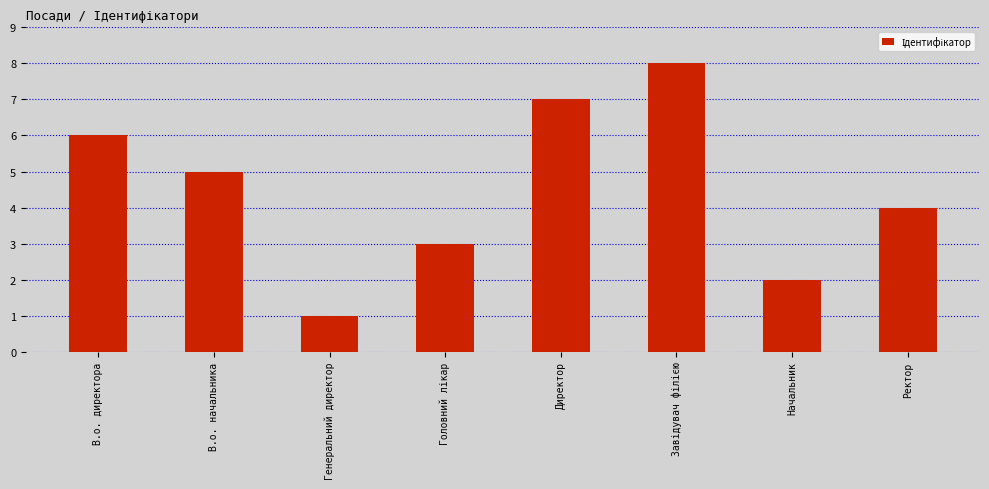

What position from the right is Ректор?

1